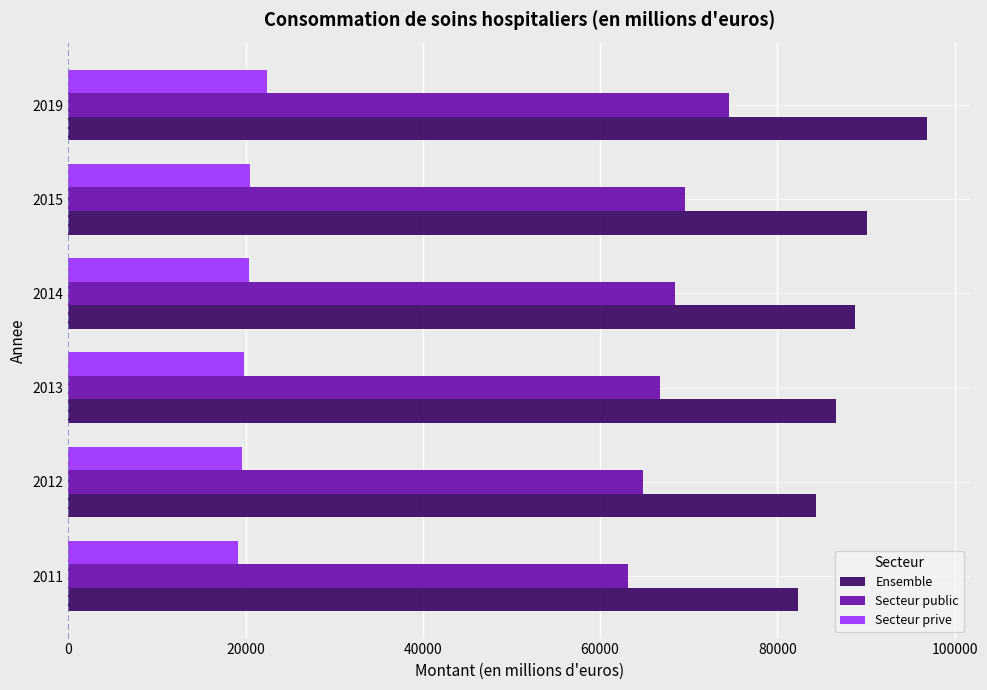

What is the difference between the maximum and minimum values in the Secteur public series?

11361.0